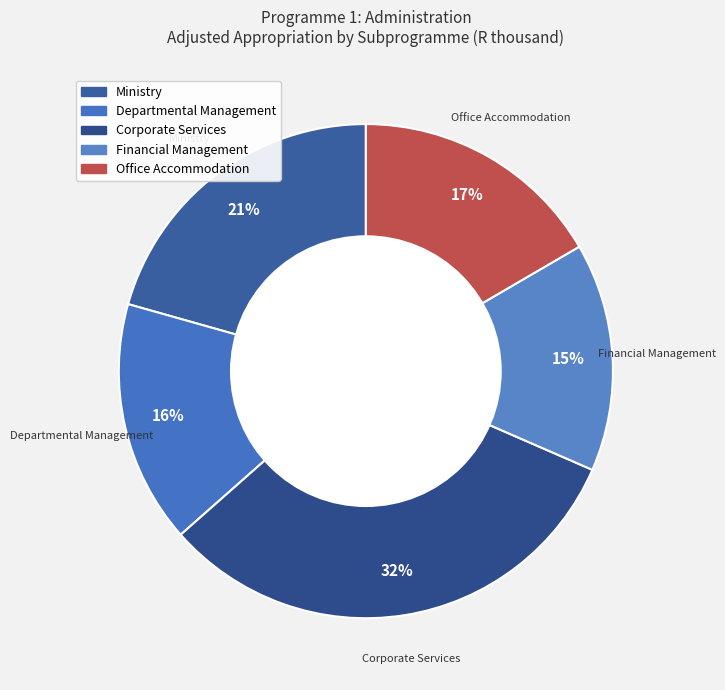

Between Office Accommodation and Corporate Services, which is larger?

Corporate Services